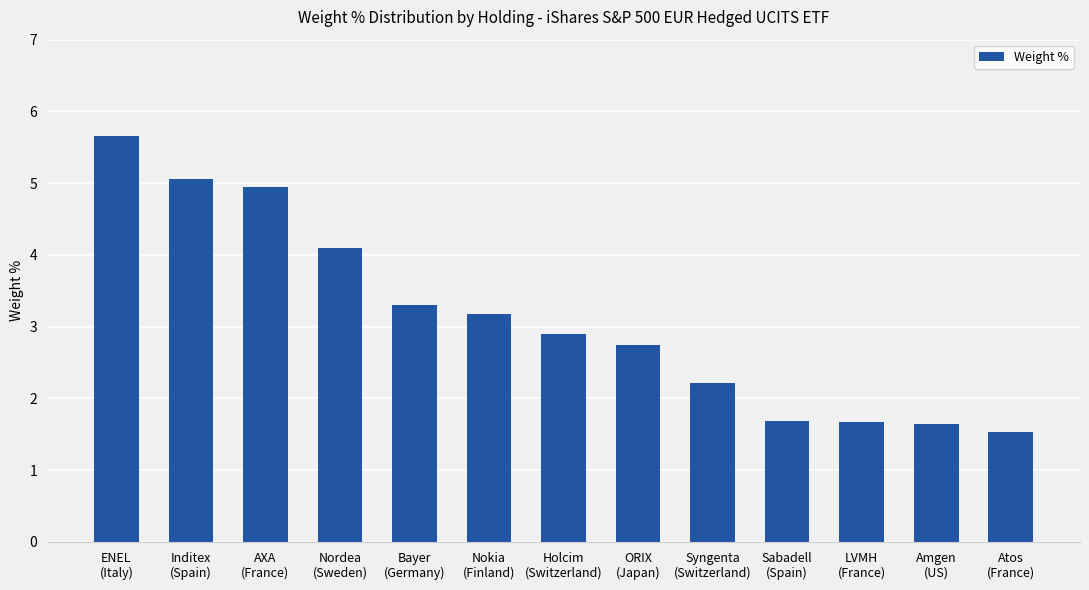

What is the maximum value shown in the chart?

5.7